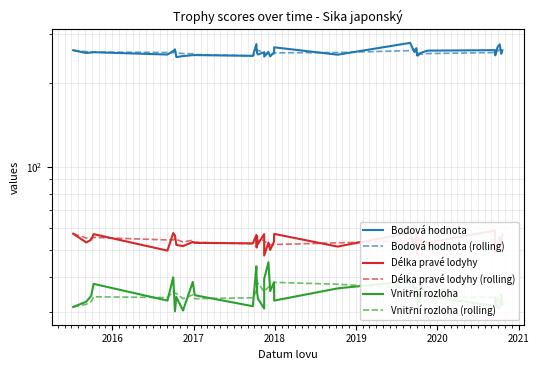

What is the difference between the second highest and minimum values in the Délka pravé lodyhy series?

10.0